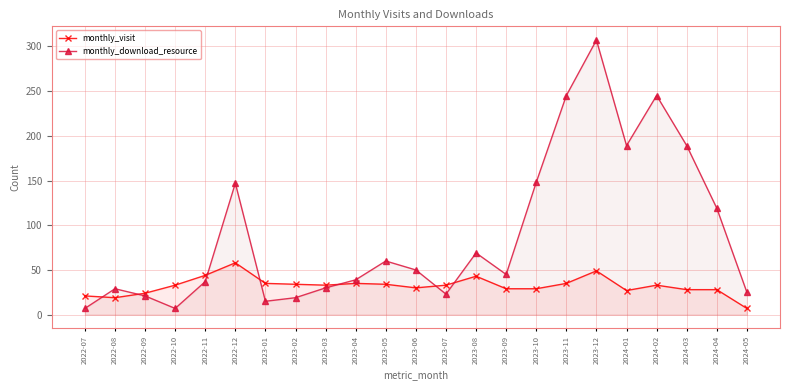

Which category has the highest value in the monthly_visit series?

2022-12